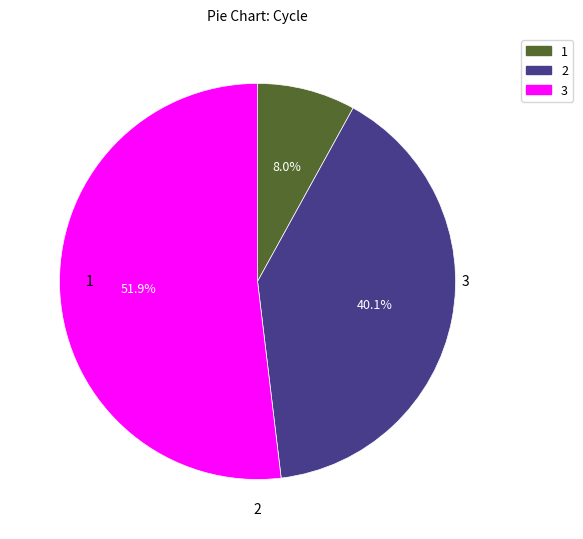

Combined, what portion of the pie is 3 and 1?

59.9%